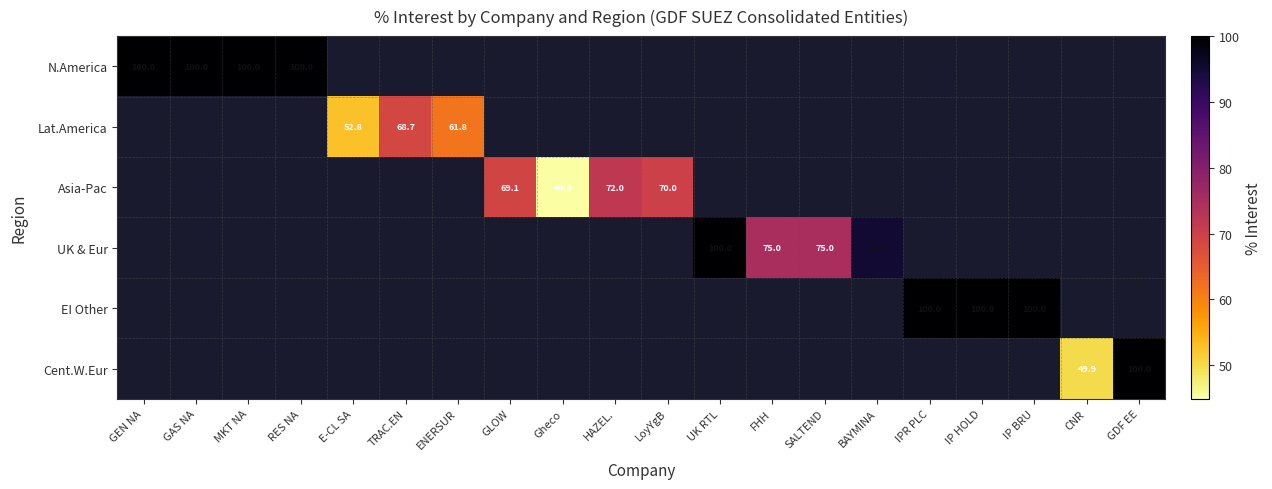

Is it true that Asia-Pac equals 72.0 at HAZEL.?

True